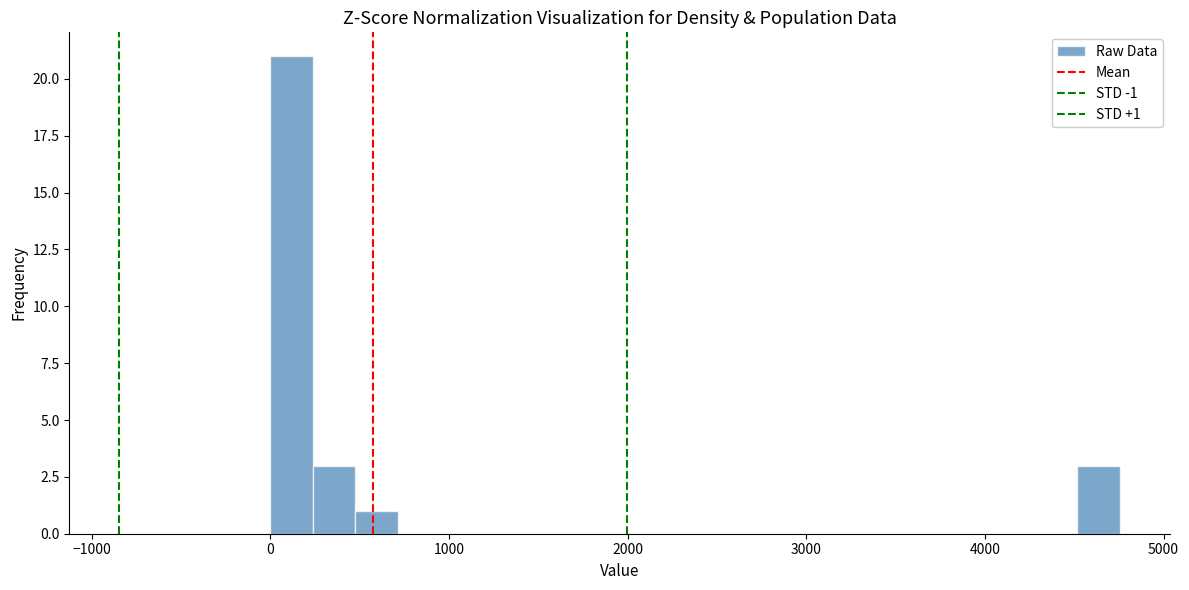

Read against the x-axis, roughly where is the centre of the tallest bar?

100